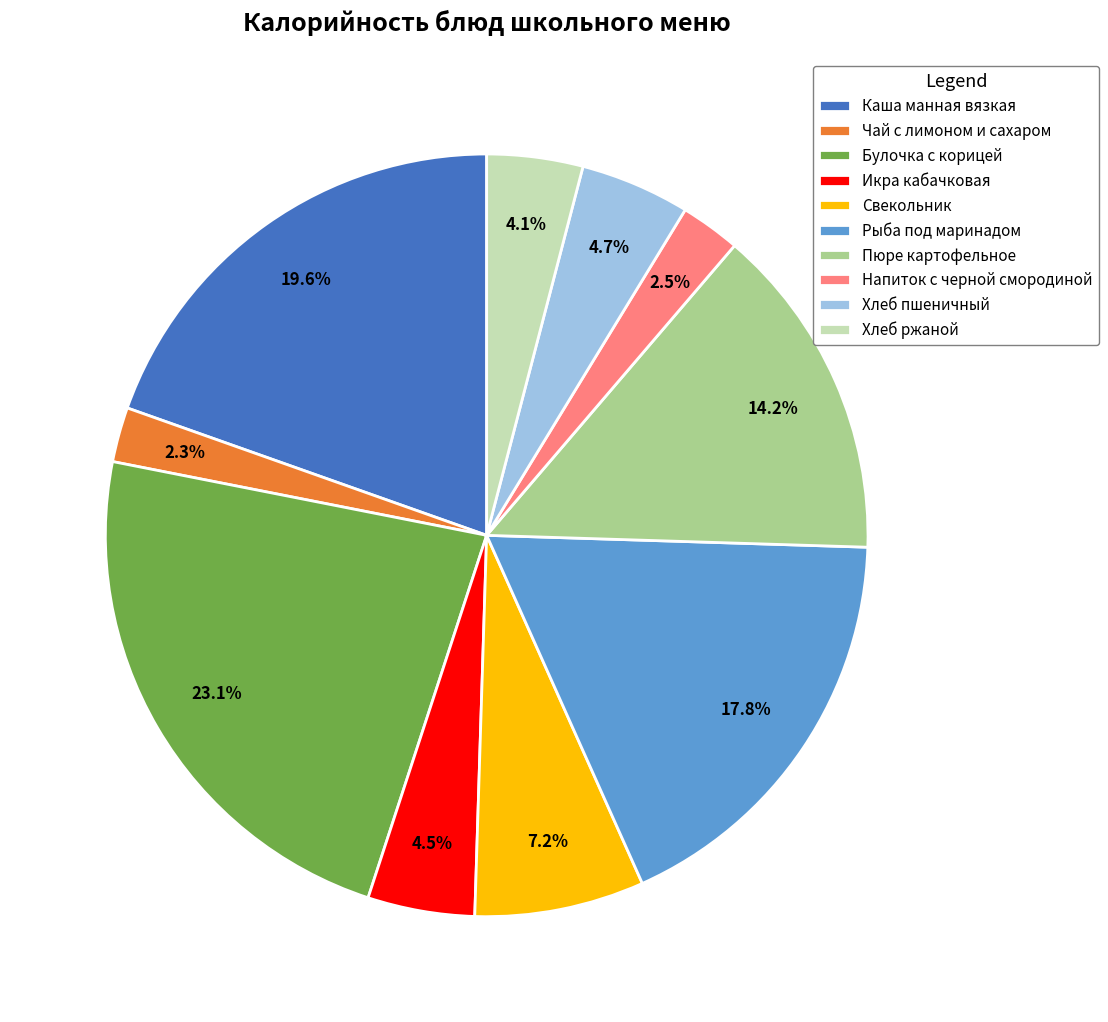

How many segments does this pie chart have?

10